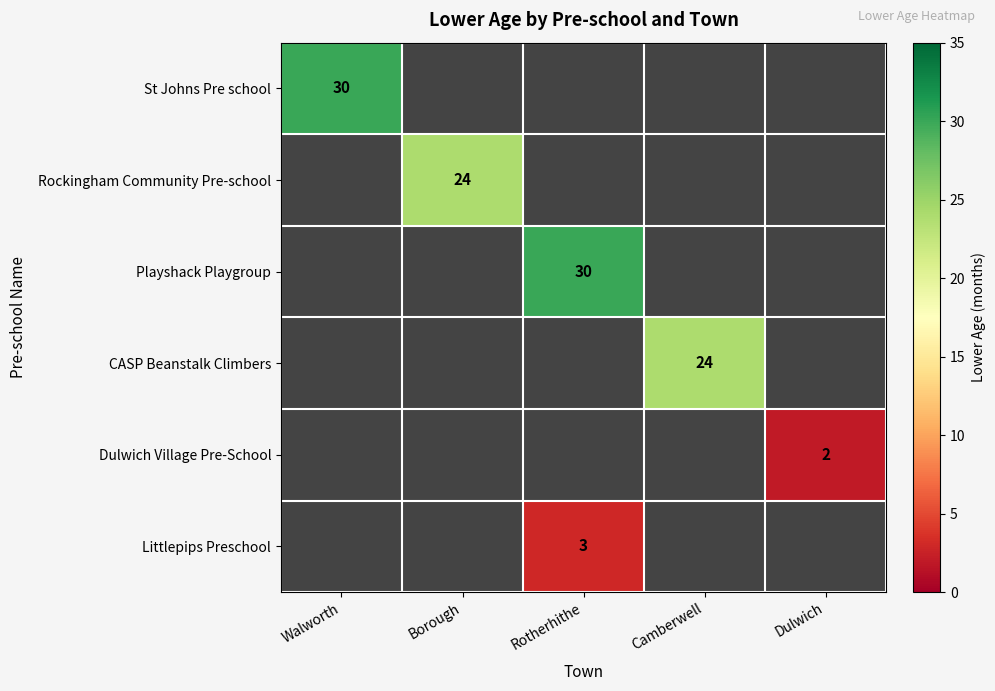

At which category does the chart reach its peak across all series?

Walworth